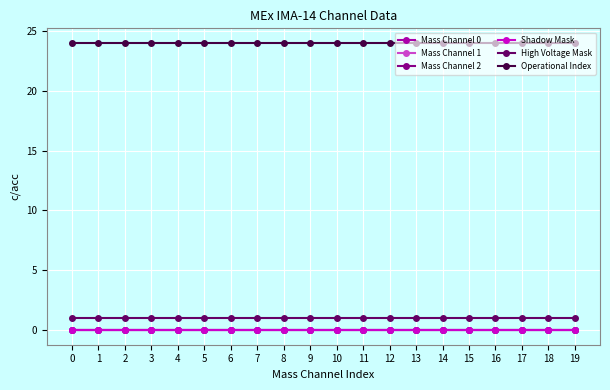

Is this an area chart (filled region under the line)?

No